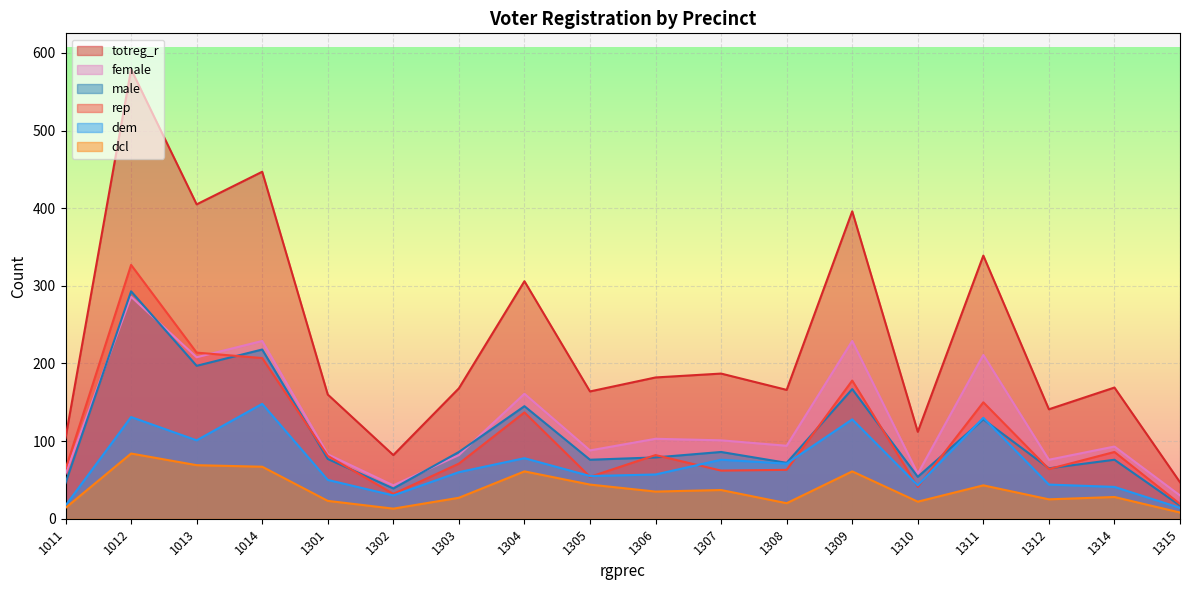

Rank the series by their maximum value, from highest to lowest.

totreg_r, rep, male, female, dem, dcl